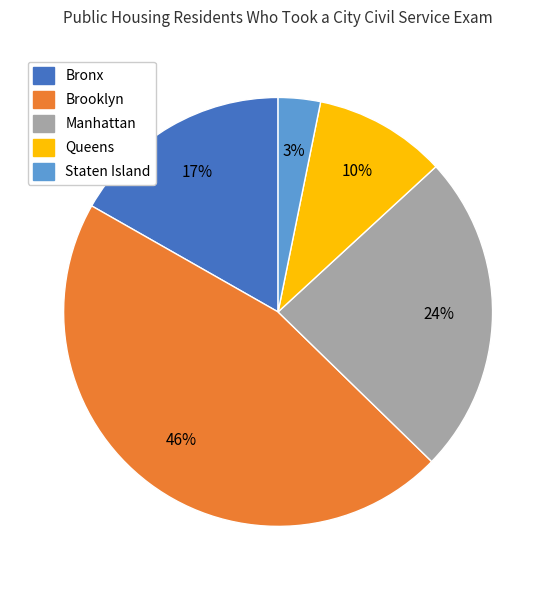

What is the largest slice in the pie chart?

Brooklyn